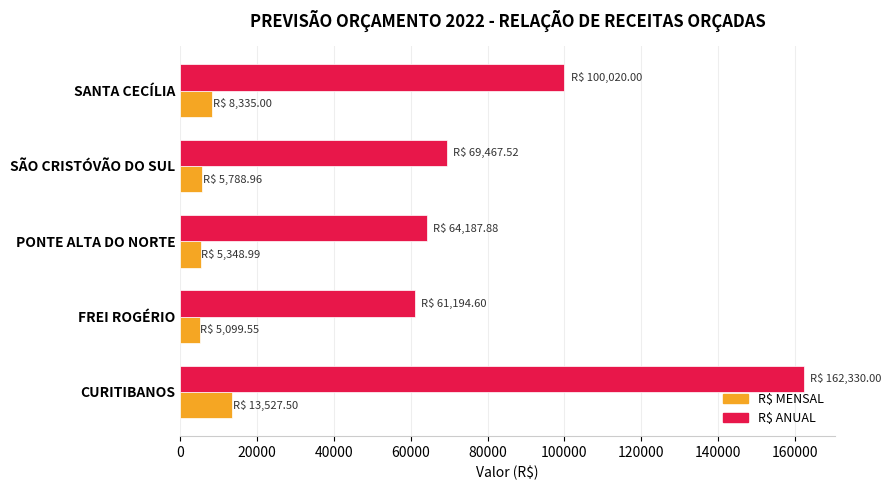

Is it true that R$ MENSAL equals 5099.6 at FREI ROGÉRIO?

True